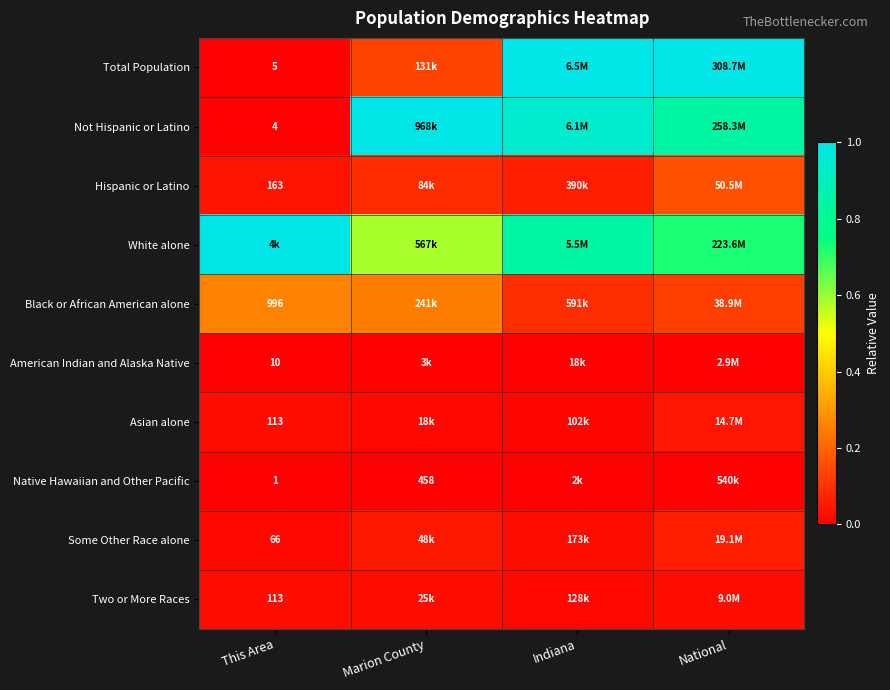

What is the maximum value shown in the chart?

1.0